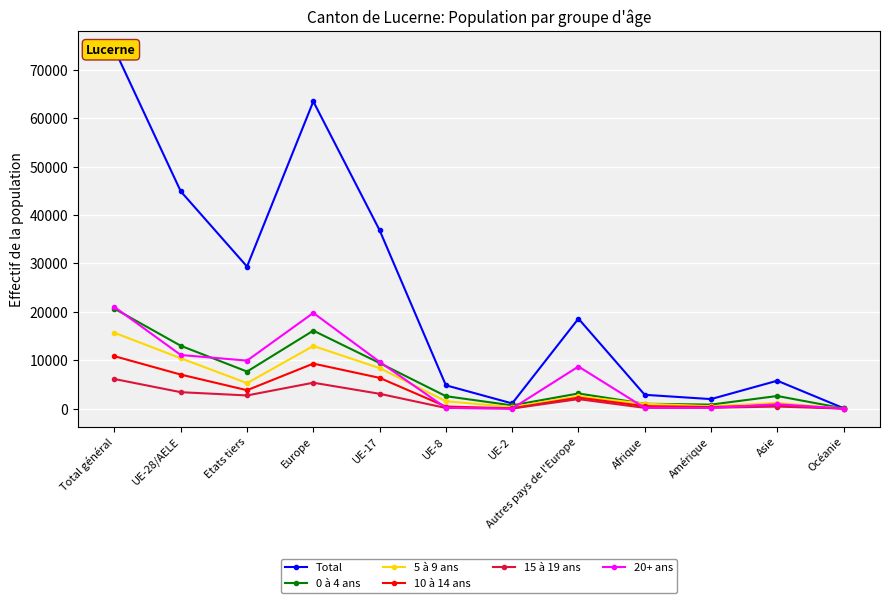

What is the difference between the highest and lowest values at Océanie?

83